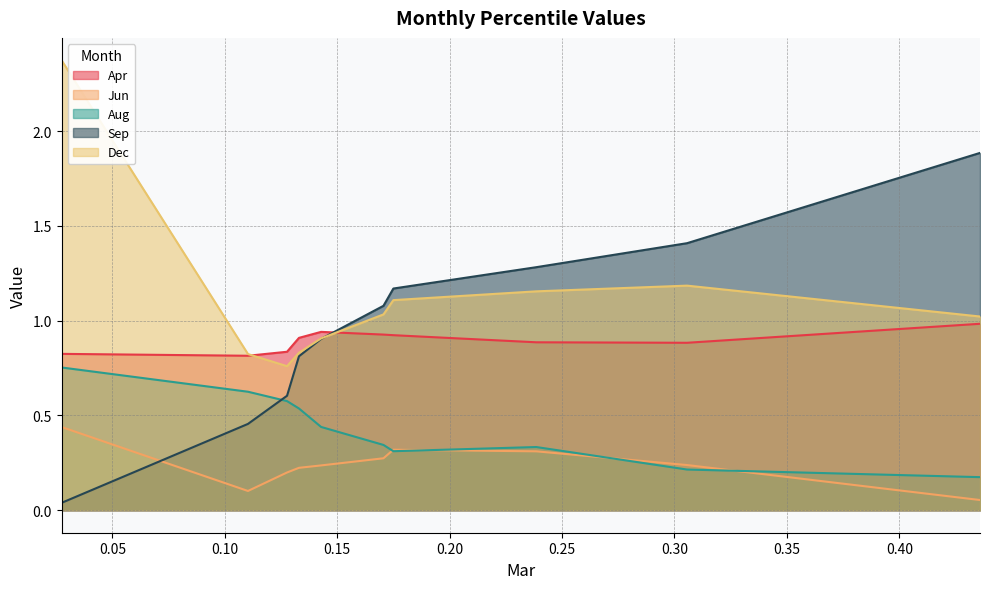

Which category has the lowest value in the Sep series?

pct05